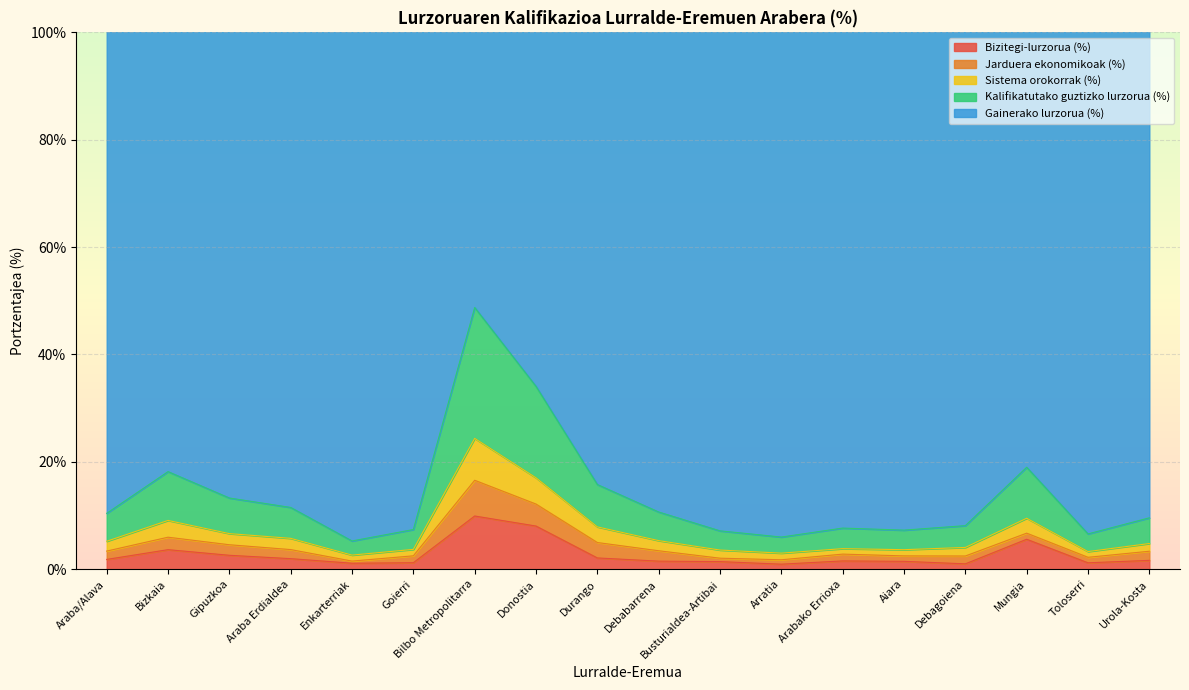

What is the maximum value for Bizitegi-lurzorua (%)?

9.9